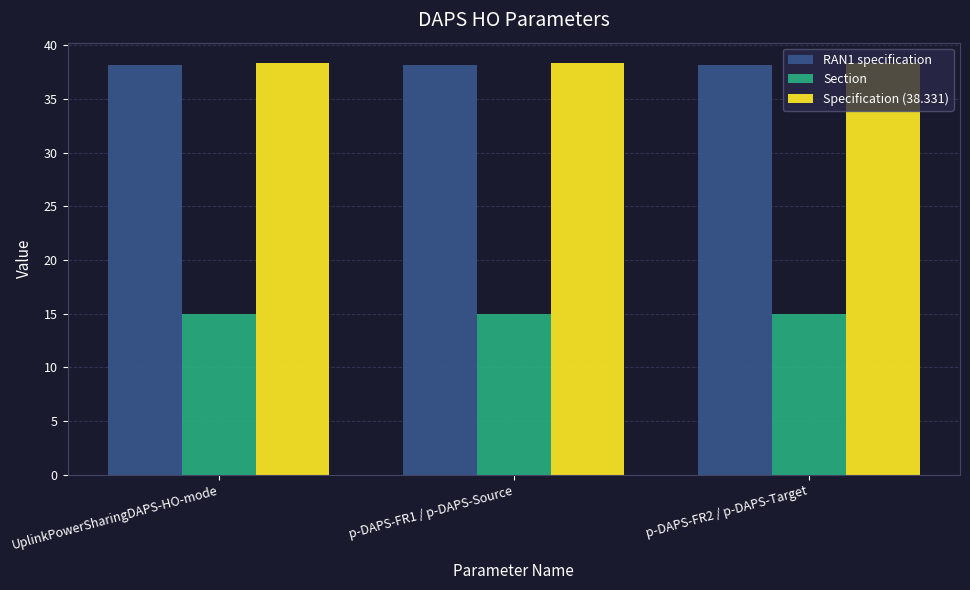

What is the difference between the highest and lowest values at p-DAPS-FR1 / p-DAPS-Source?

23.3